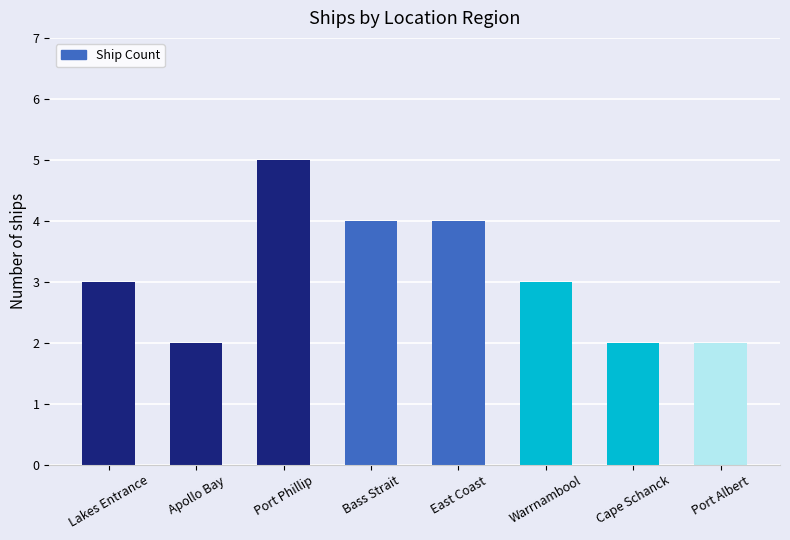

Which has a higher value, Port Albert or Port Phillip?

Port Phillip